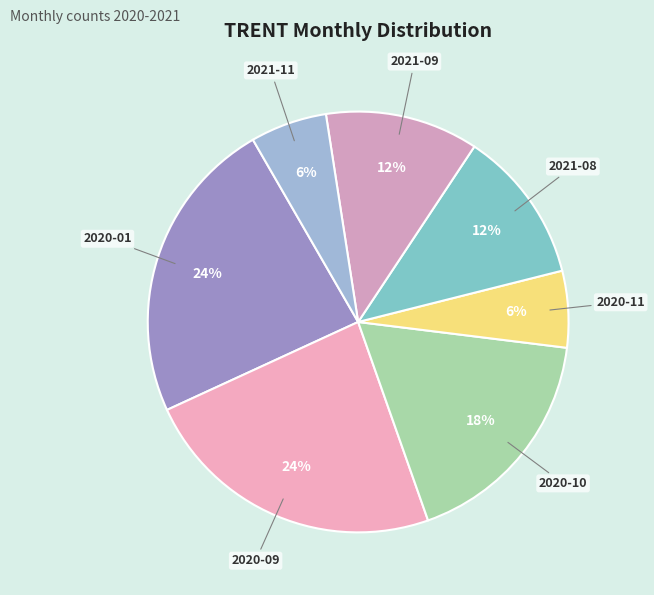

How many segments does this pie chart have?

7